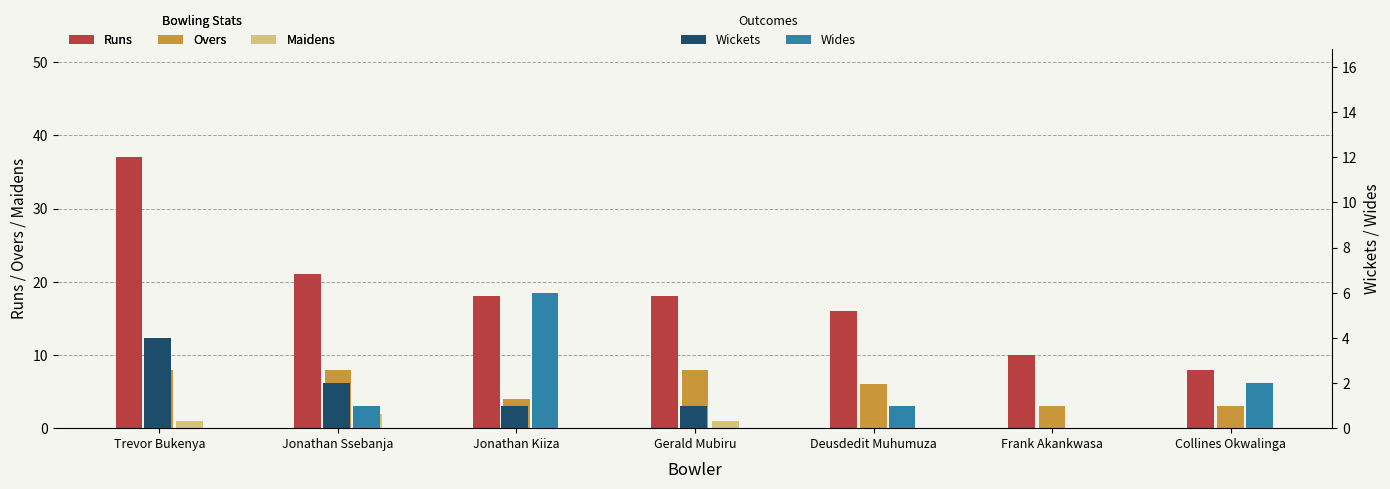

The value of Wides at Collines Okwalinga is 3. True or false?

False